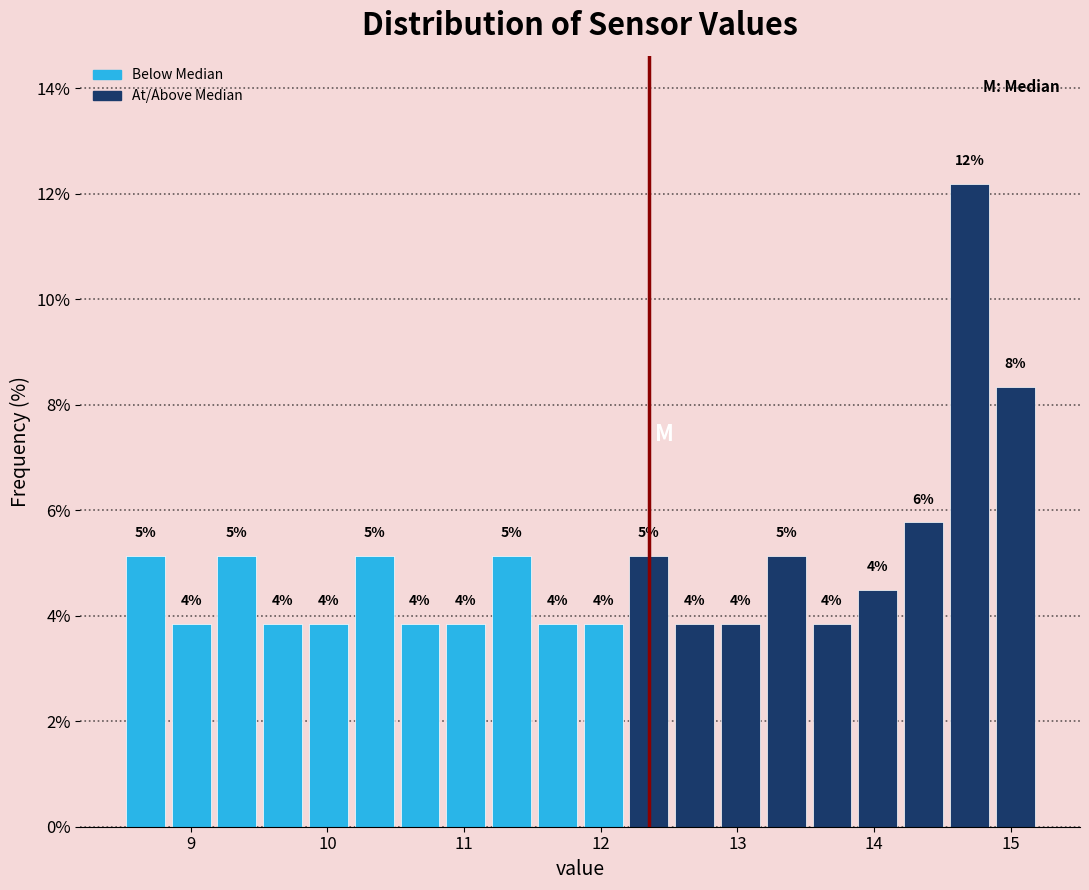

Around what value on the x-axis is the tallest bar? Give the approximate position of its centre, as read against the axis.

14.7